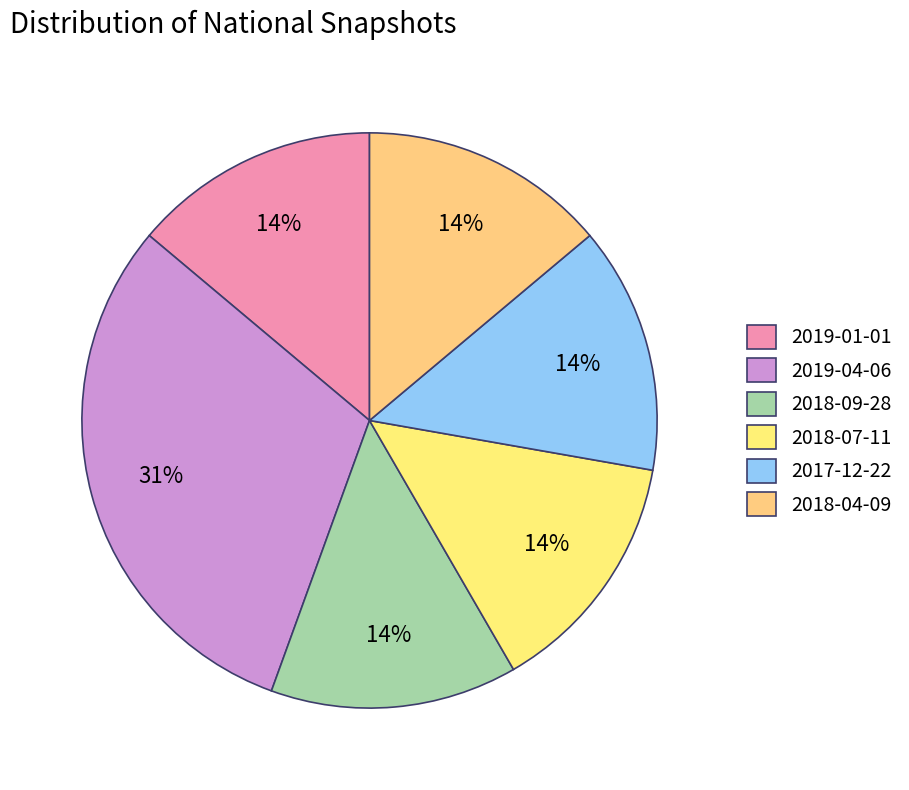

What is the total percentage of 2017-12-22 and 2019-04-06?

44.5%